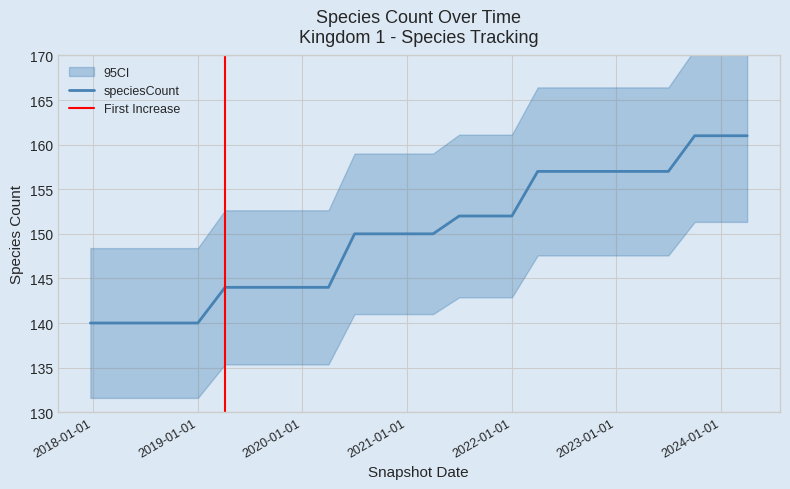

What is the smallest value displayed?

140